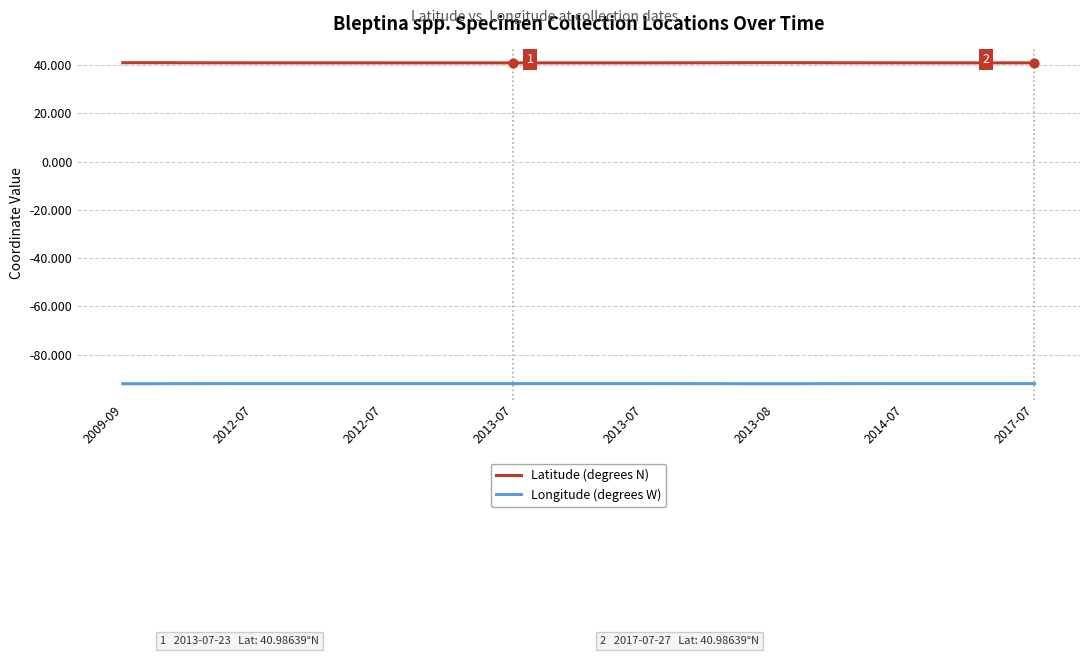

Does the chart have visible grid lines?

Yes